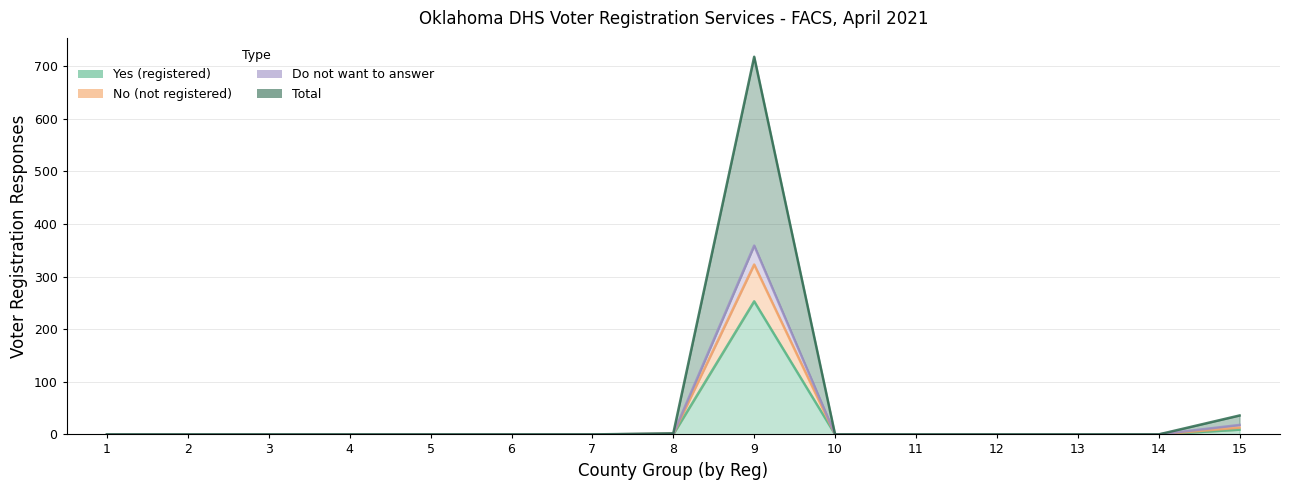

At which category does Total reach its first local peak?

9